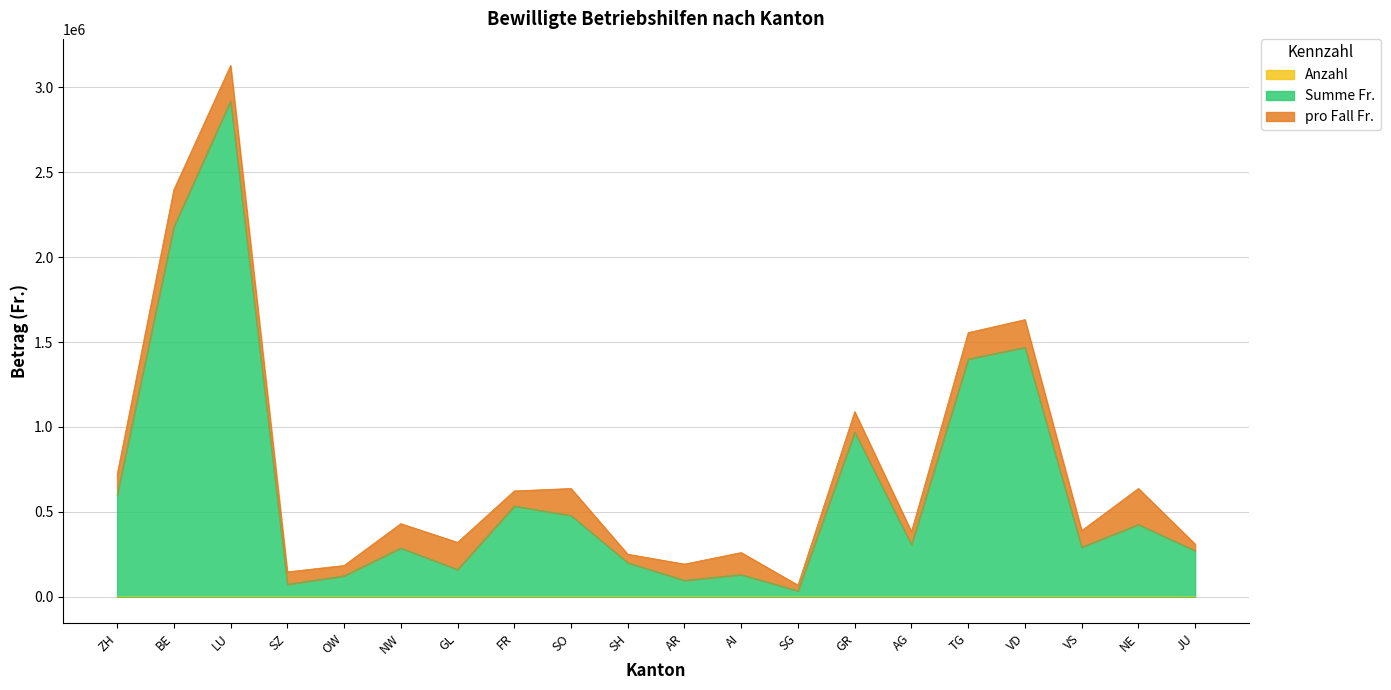

What is the sum of the Anzahl values at ZH and AR?

6